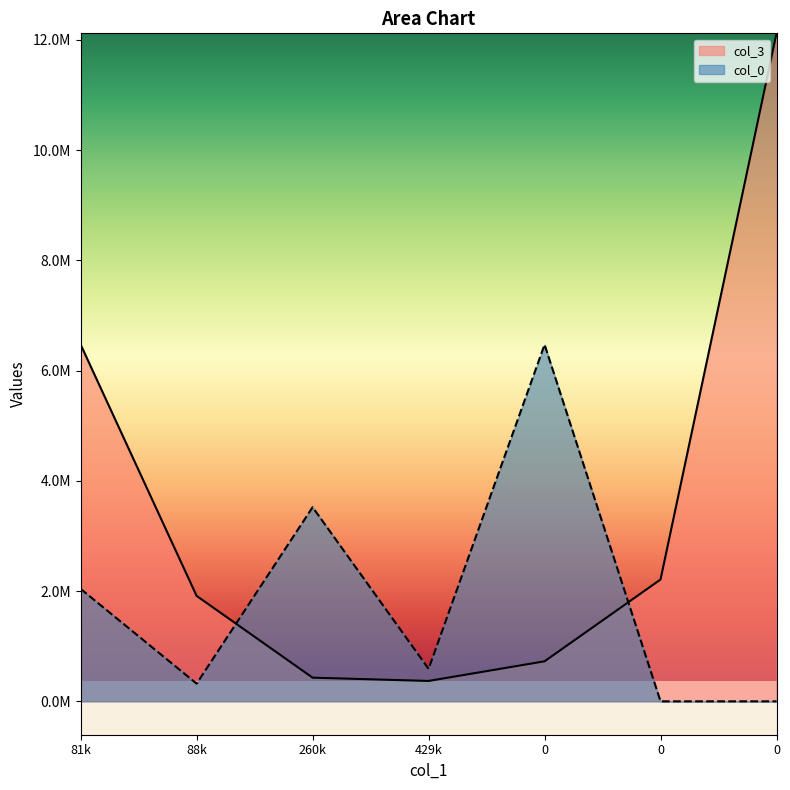

Between 0 and 0, which series saw the biggest shift?

col_3